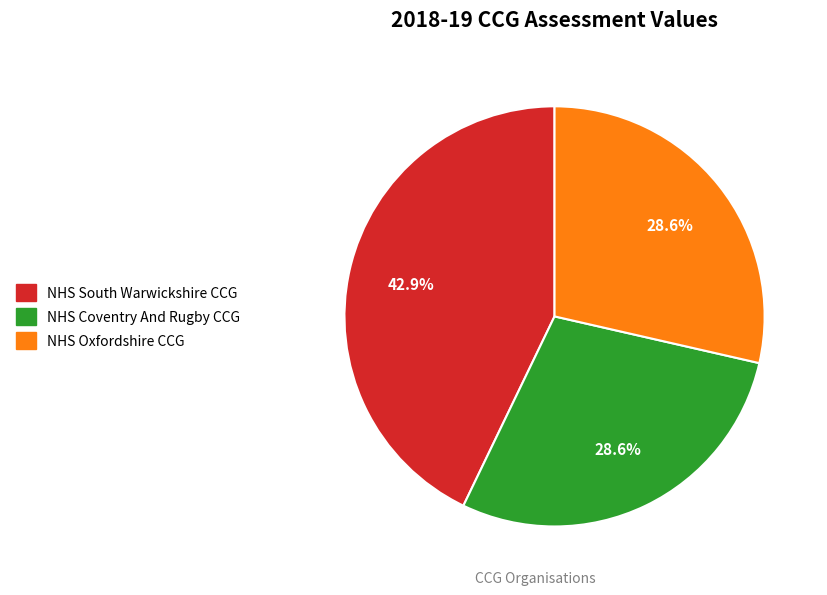

Which category has the biggest portion of the pie?

NHS South Warwickshire CCG